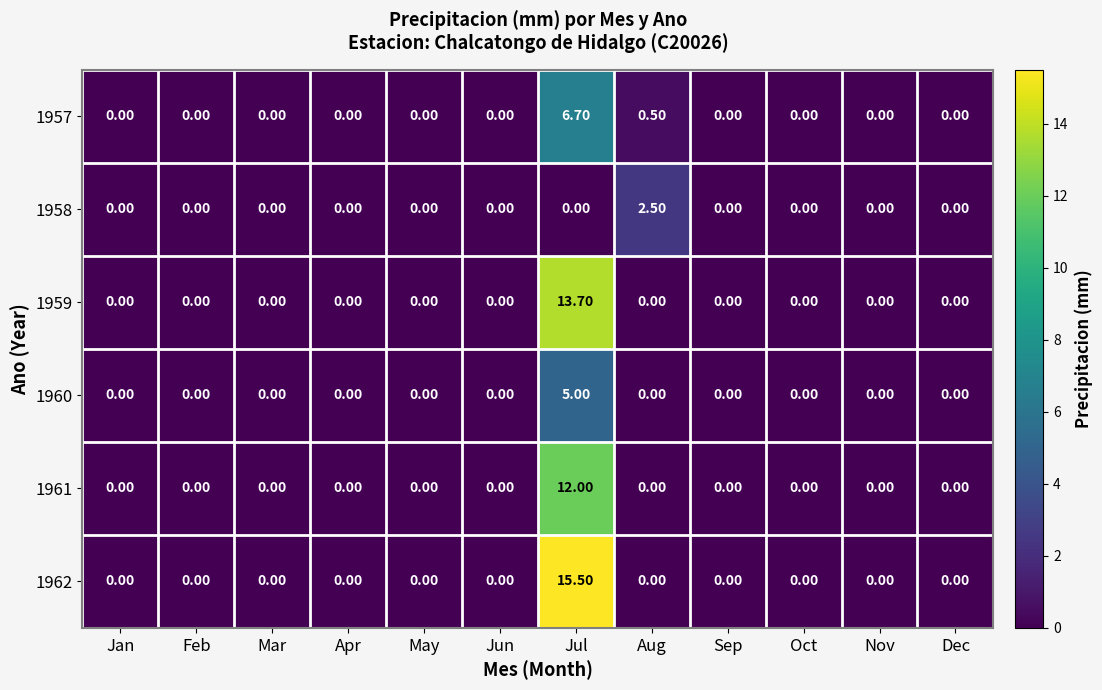

How many data points does each series have?

12